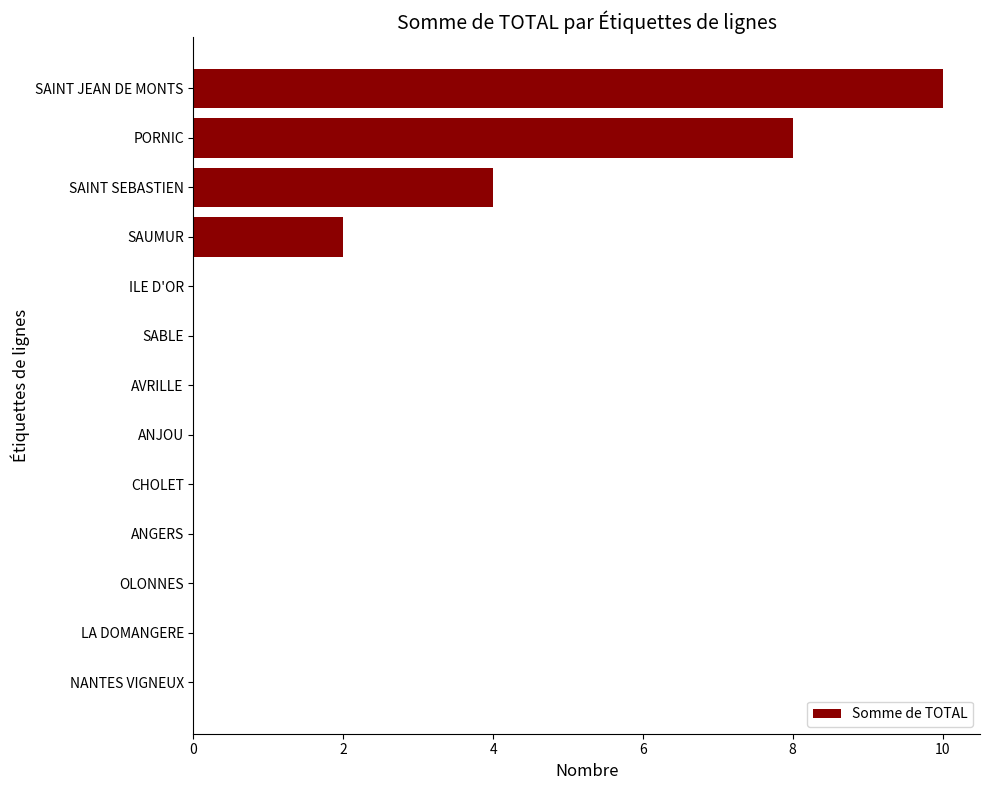

The chart shows a value of 8 at PORNIC. True or false?

True